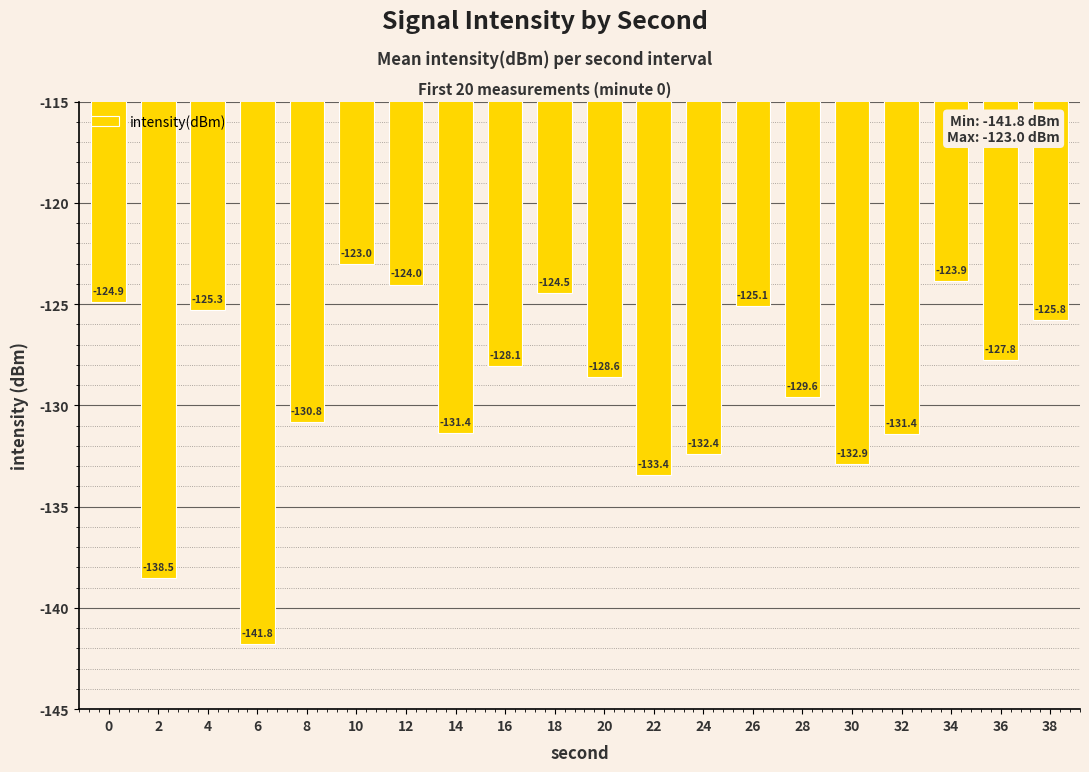

What is the difference between the maximum and second lowest values?

15.5